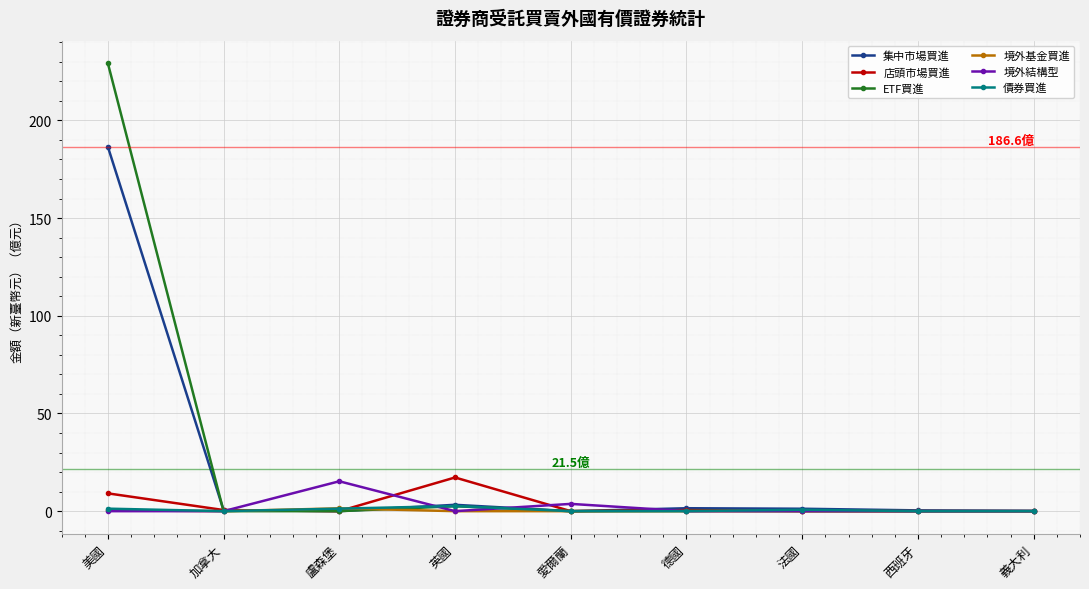

Count the number of data series in this chart.

6